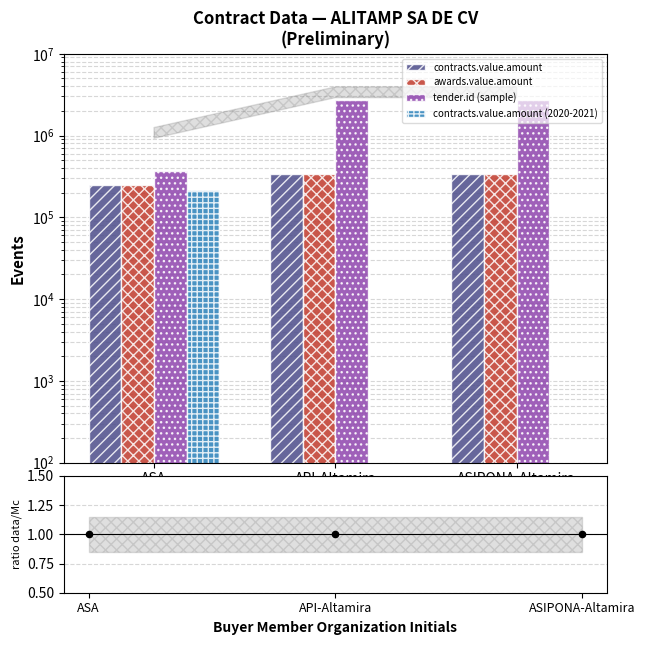

Which series has the largest total across all categories?

tender.id (sample)